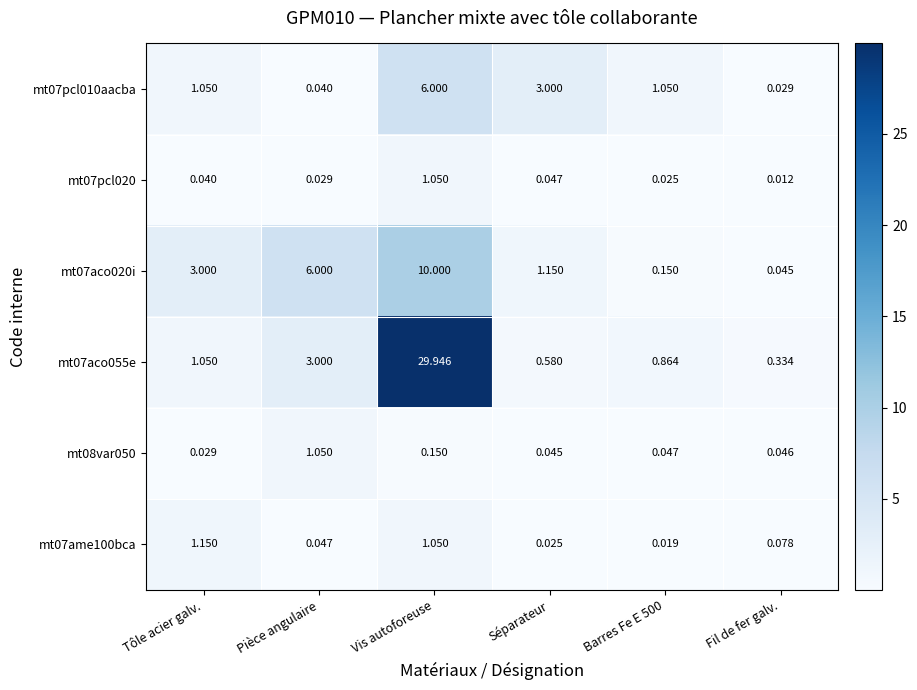

Where does the mt07aco055e series first go above 1?

Tôle acier galv.